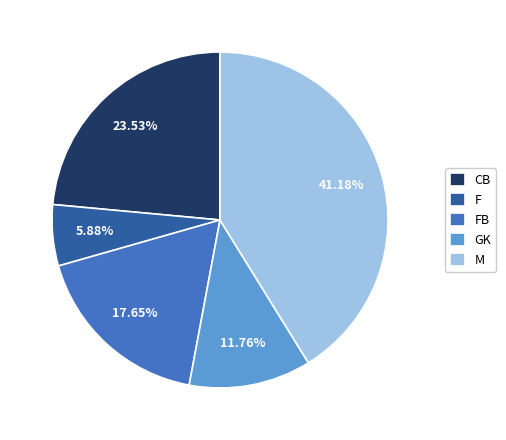

Combined, what portion of the pie is CB and F?

29.4%